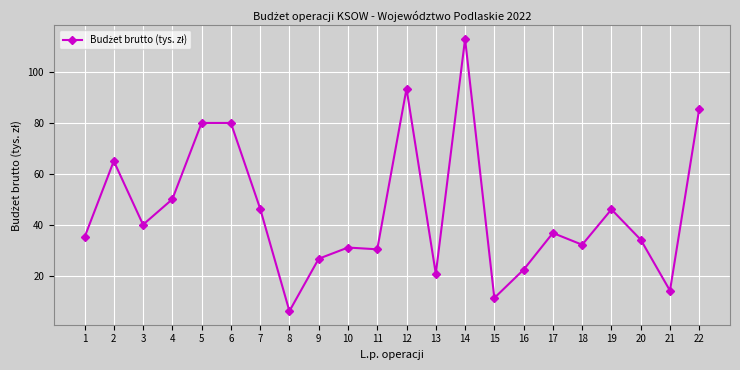

True or false: the data shows 3.1 at 15.

False